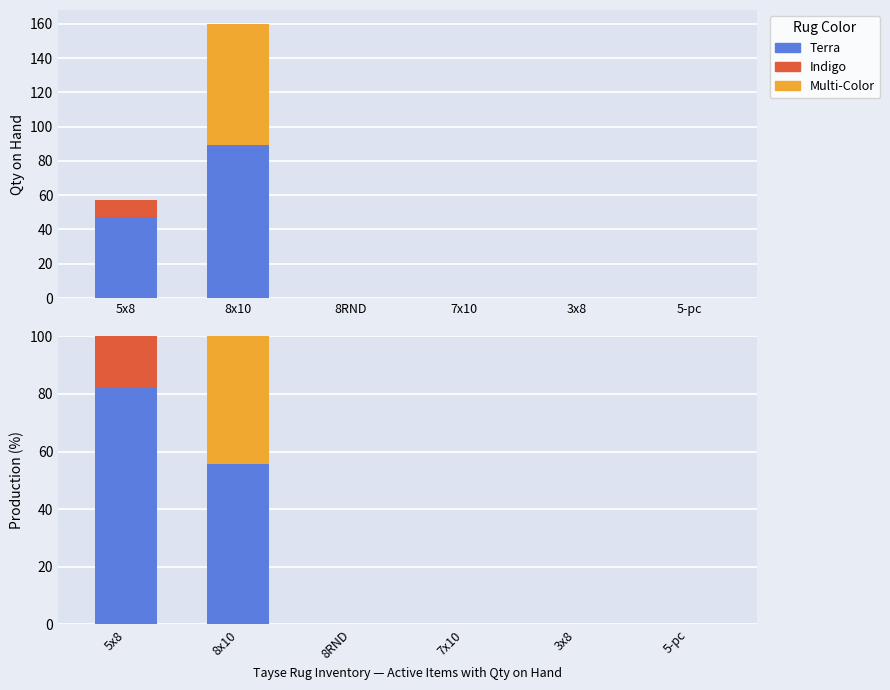

Between 7x10 and 5-pc, which series saw the biggest shift?

Terra